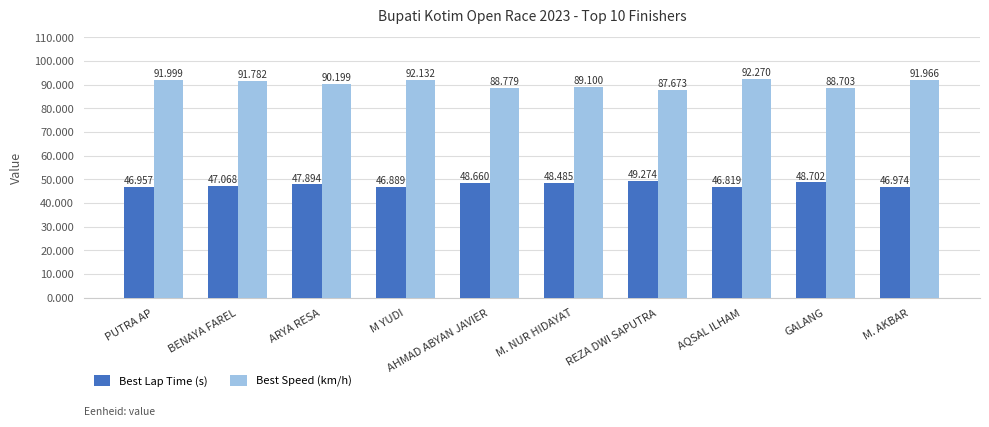

Which category has the lowest value in the Best Speed (km/h) series?

REZA DWI SAPUTRA